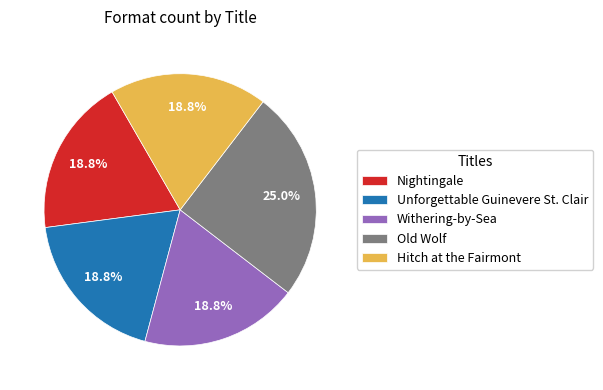

To the nearest percent, what is the difference between the Withering-by-Sea and Old Wolf slice percentages?

6%